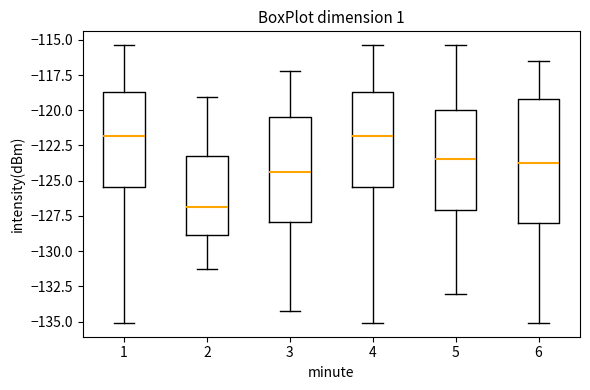

Reading left to right, transcribe this box plot: for each box, give where its median line is, the range the box spans, and where its two whiskers end, as read against the y-axis. The values are not printed on the chart, so give them approximately, as read against the axis.

1: median -122.0, box -125.5 to -118.5, whiskers -135.0 to -115.5
2: median -127.0, box -129.0 to -123.5, whiskers -131.0 to -119.0
3: median -124.5, box -128.0 to -120.5, whiskers -134.0 to -117.0
4: median -122.0, box -125.5 to -118.5, whiskers -135.0 to -115.5
5: median -123.5, box -127.0 to -120.0, whiskers -133.0 to -115.5
6: median -123.5, box -128.0 to -119.0, whiskers -135.0 to -116.5